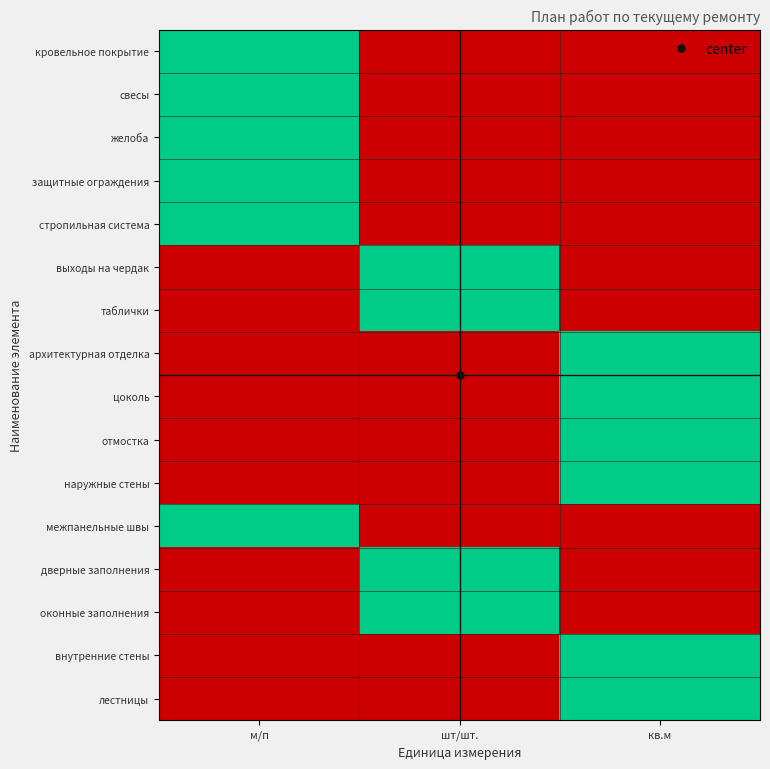

Reading left to right, list all the values displayed in this chart.

кровельное покрытие: м/п=1	шт/шт.=0	кв.м=0
свесы: м/п=1	шт/шт.=0	кв.м=0
желоба: м/п=1	шт/шт.=0	кв.м=0
защитные ограждения: м/п=1	шт/шт.=0	кв.м=0
стропильная система: м/п=1	шт/шт.=0	кв.м=0
выходы на чердак: м/п=0	шт/шт.=1	кв.м=0
таблички: м/п=0	шт/шт.=1	кв.м=0
архитектурная отделка: м/п=0	шт/шт.=0	кв.м=1
цоколь: м/п=0	шт/шт.=0	кв.м=1
отмостка: м/п=0	шт/шт.=0	кв.м=1
наружные стены: м/п=0	шт/шт.=0	кв.м=1
межпанельные швы: м/п=1	шт/шт.=0	кв.м=0
дверные заполнения: м/п=0	шт/шт.=1	кв.м=0
оконные заполнения: м/п=0	шт/шт.=1	кв.м=0
внутренние стены: м/п=0	шт/шт.=0	кв.м=1
лестницы: м/п=0	шт/шт.=0	кв.м=1